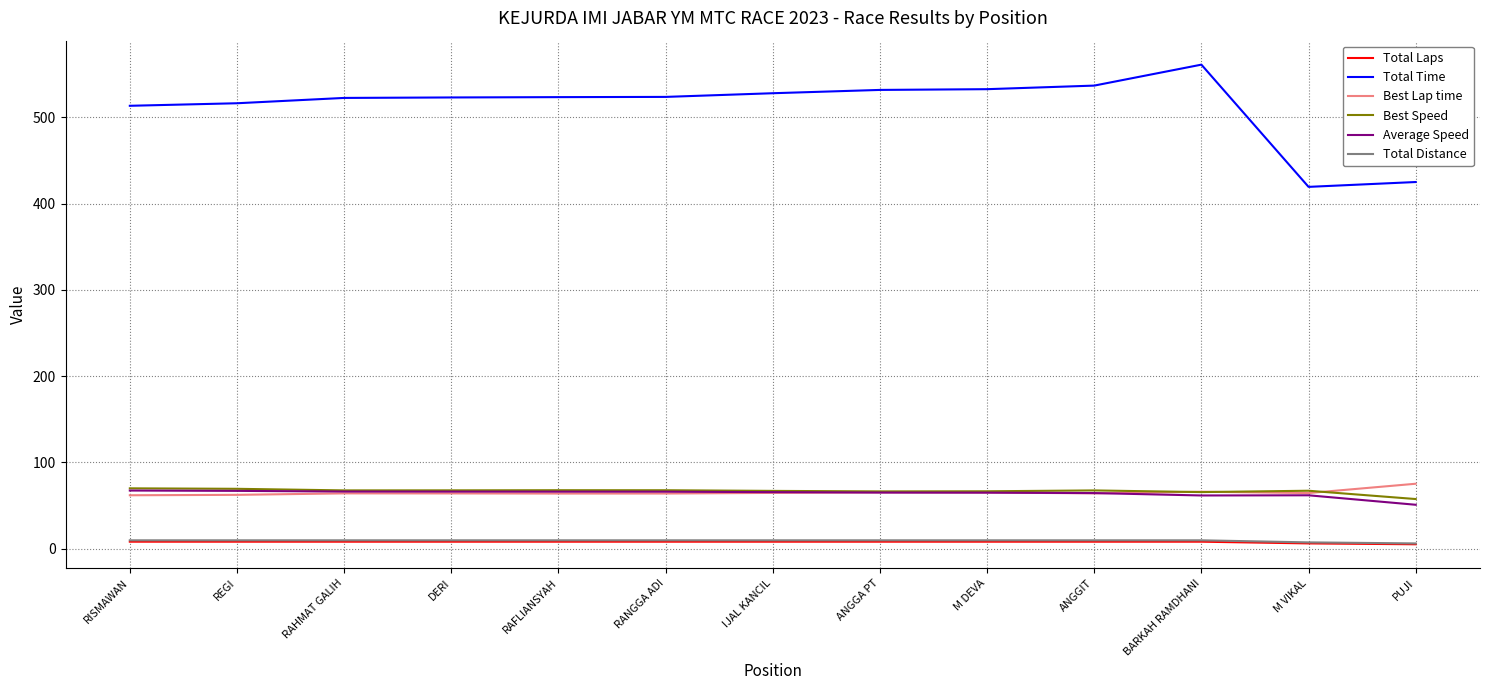

What is the maximum value shown in the chart?

561.1